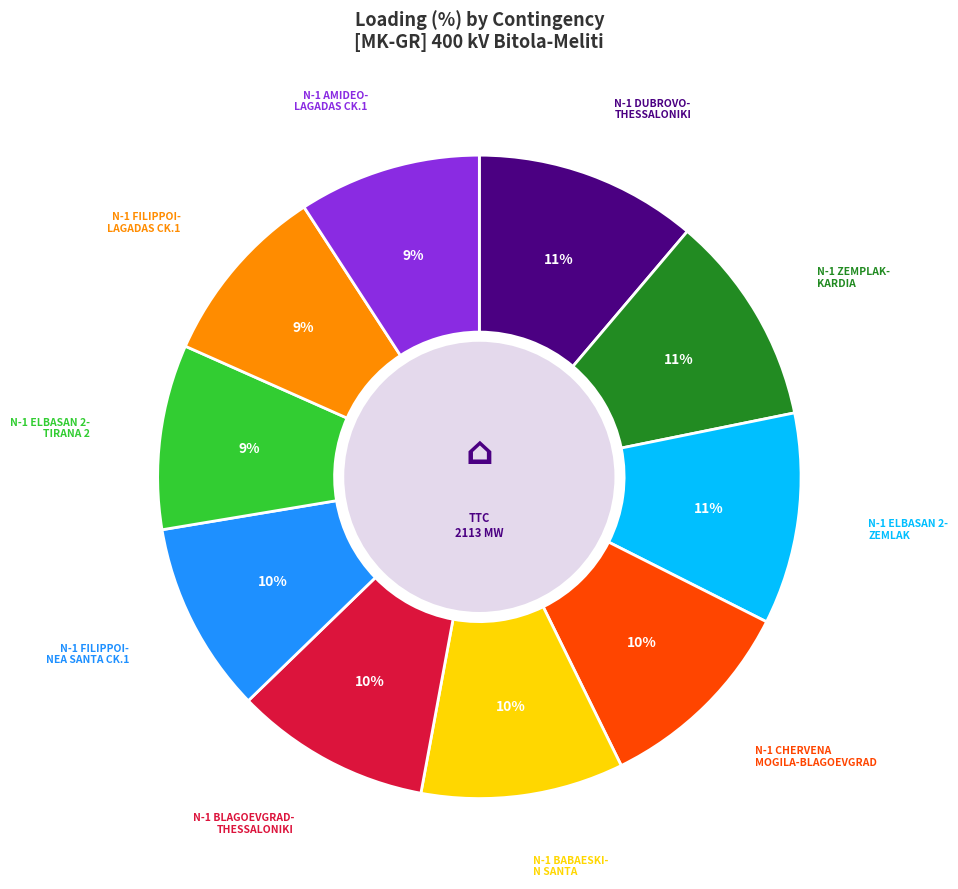

To the nearest percent, what is the average slice percentage?

10%